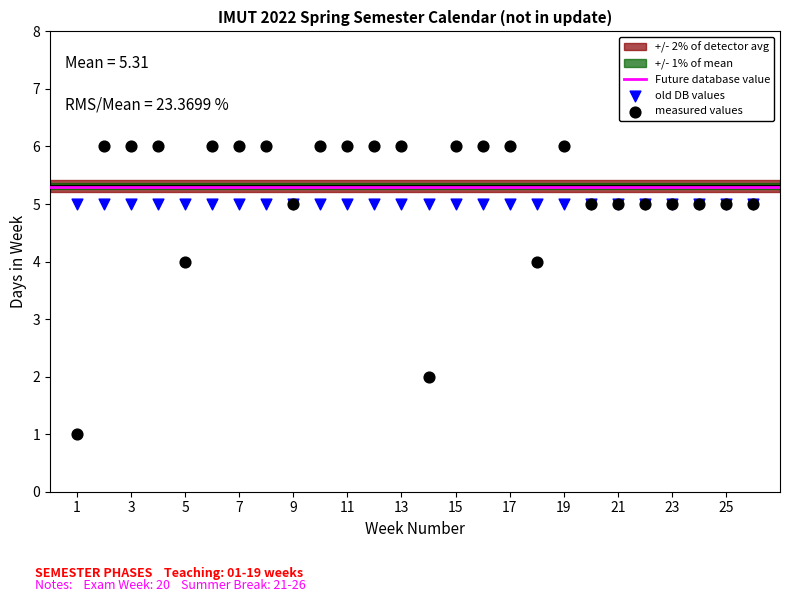

Which series reaches the minimum Y coordinate?

measured values